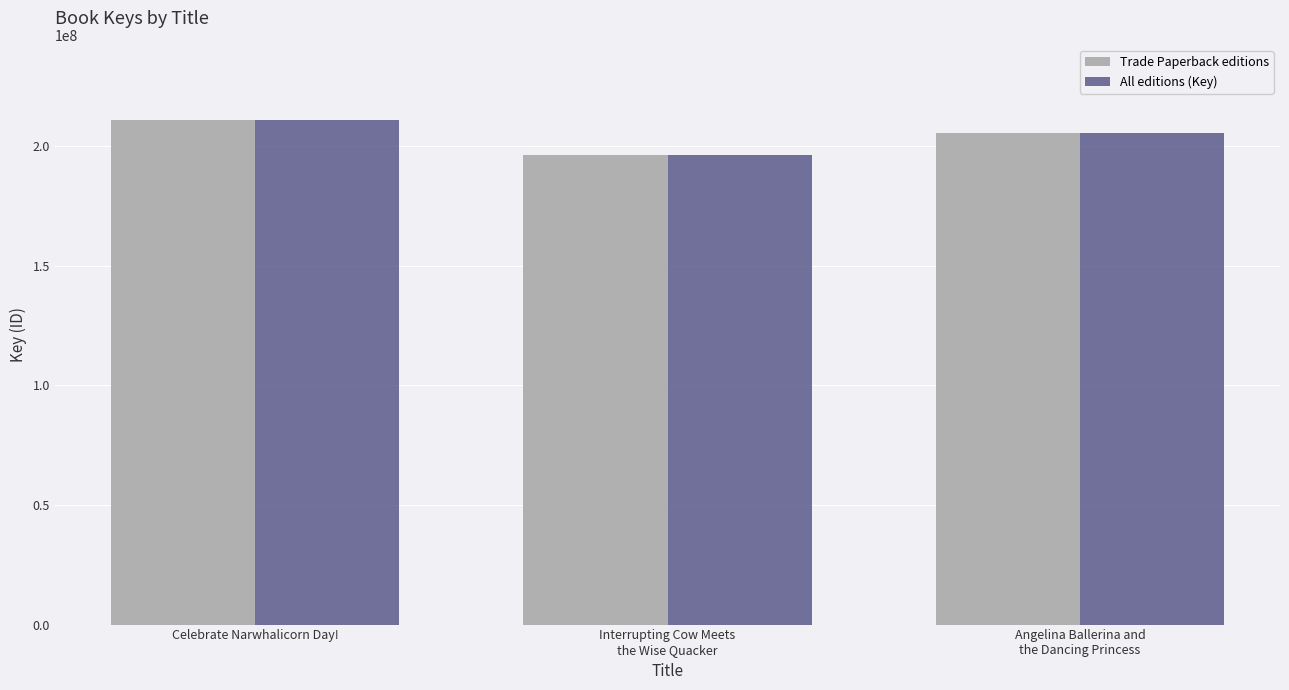

Count the number of data series in this chart.

2